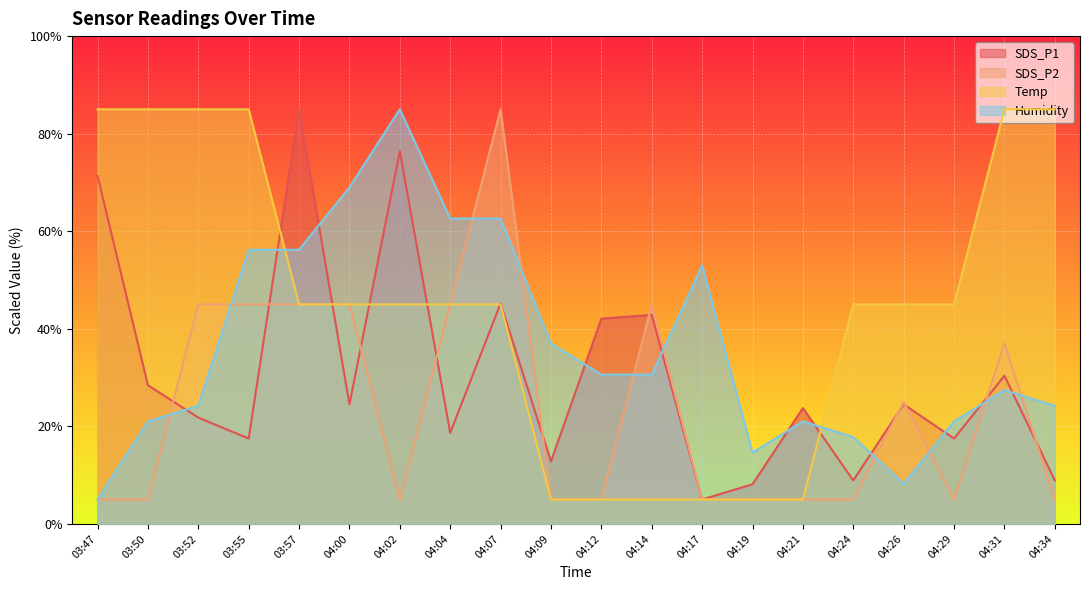

What is the label of the 11th point from the left?

04:12